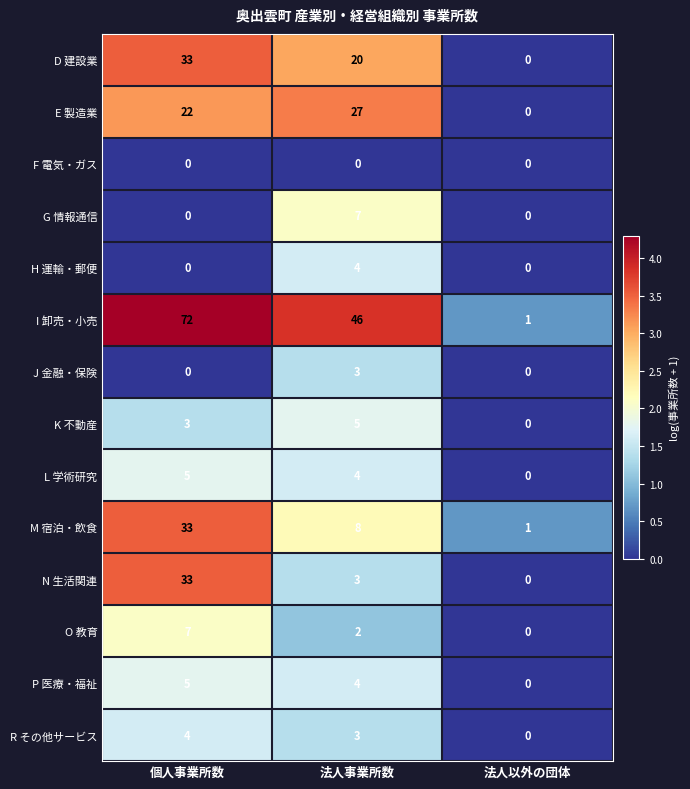

What is the difference between the highest and lowest values at 法人以外の団体?

1